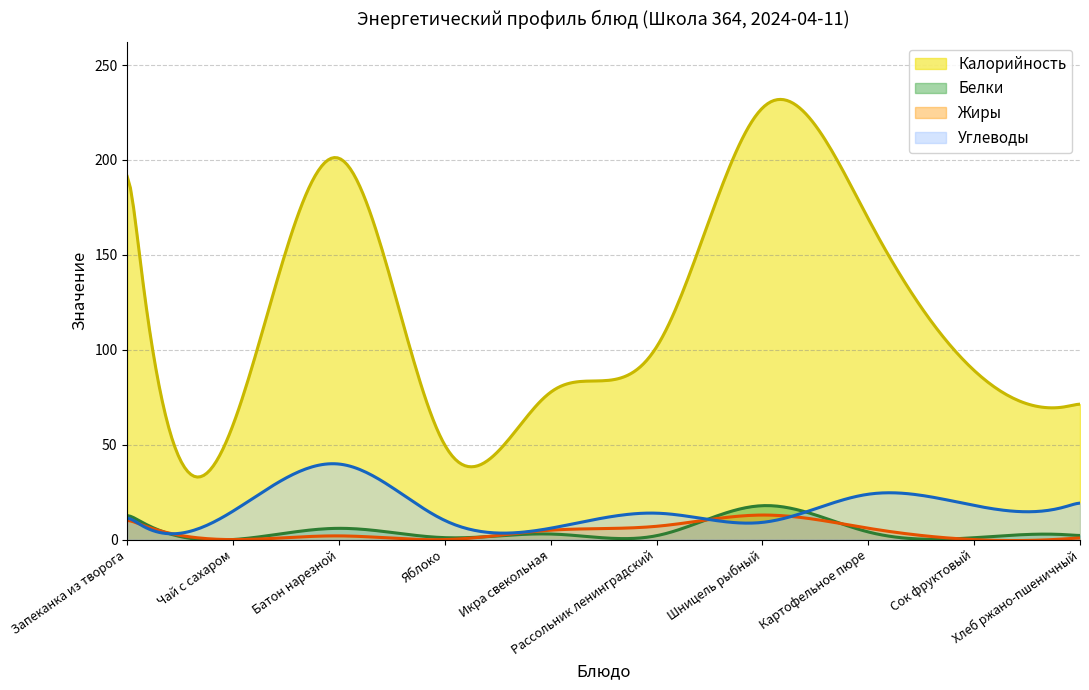

In Белки, how many points are higher than both neighbors (excluding endpoints)?

4